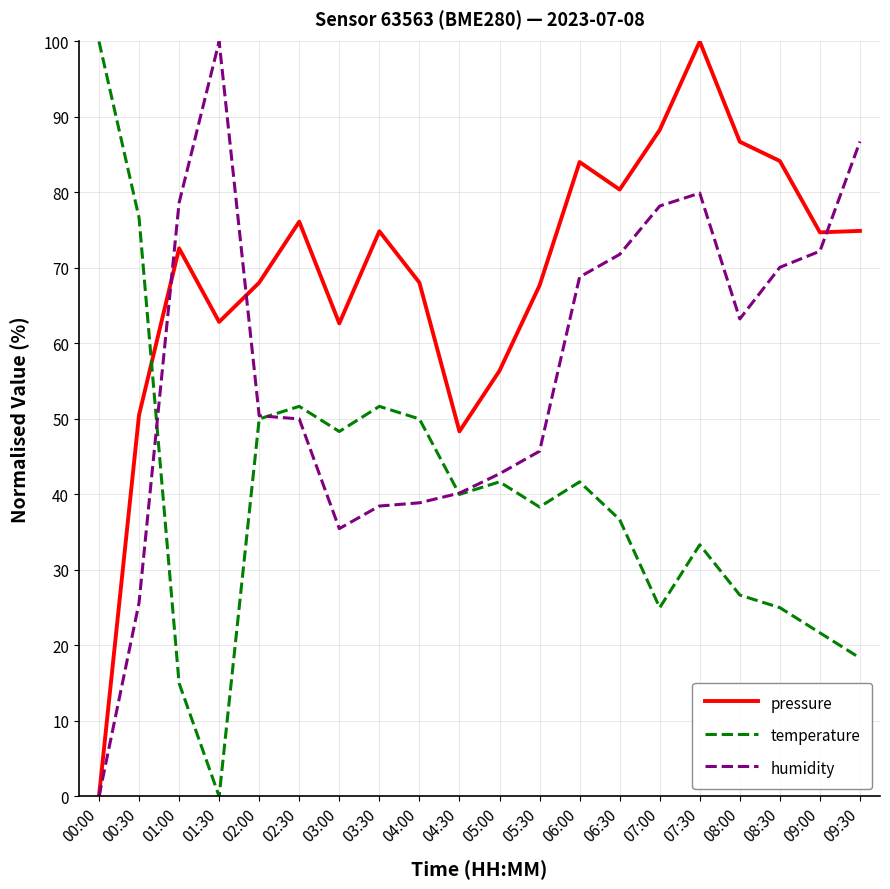

After their last crossing, which series has the higher values: humidity or temperature?

humidity